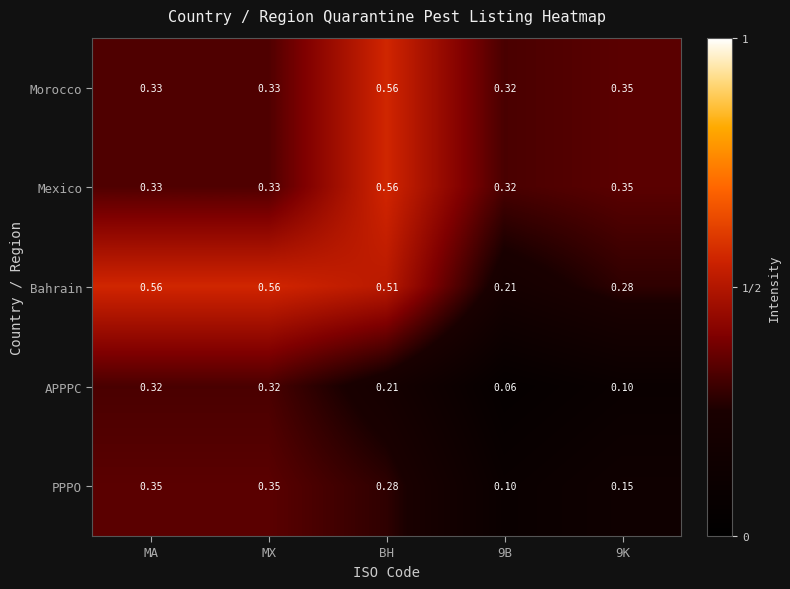

At which category is the sum across all series the highest?

BH